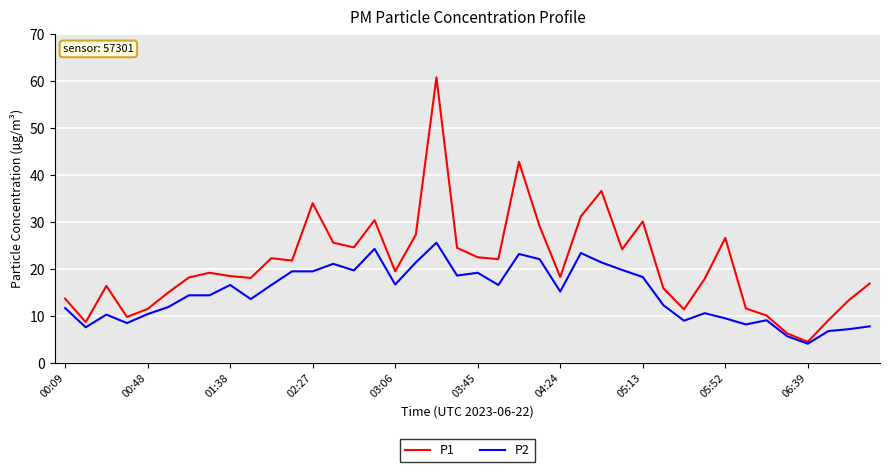

Which series has the largest total across all categories?

P1